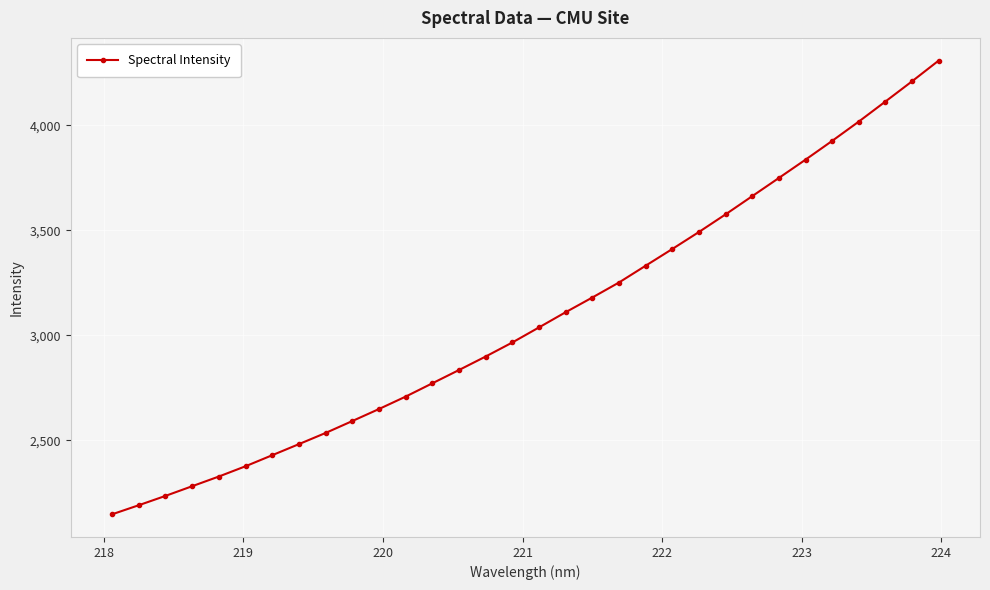

What is the value of the 23rd point from the left?

3492.2